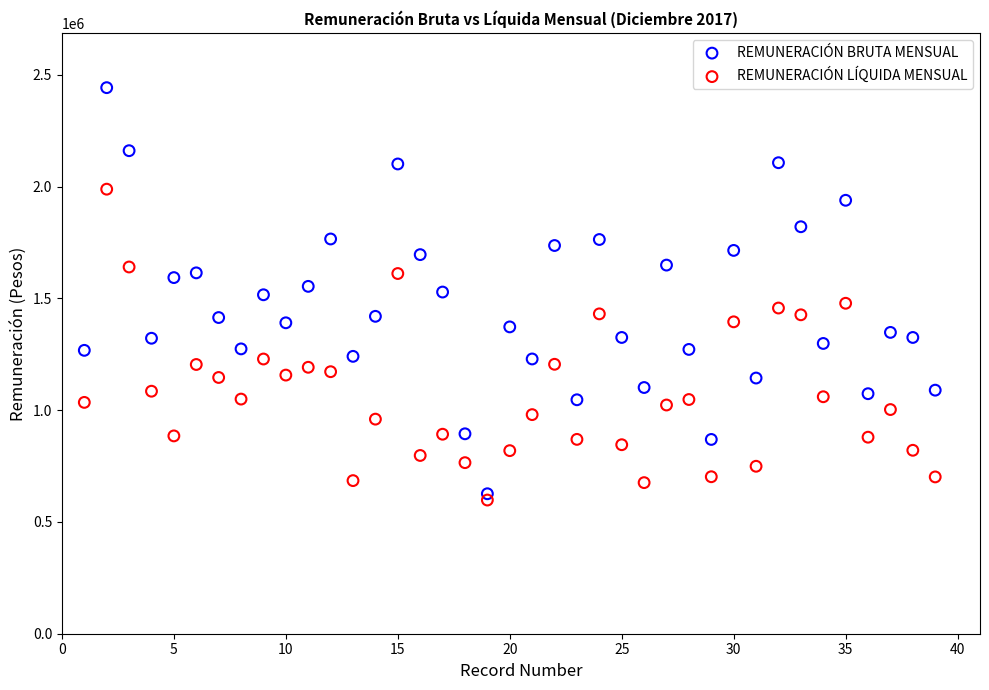

Across all data points, what is the range of X values (max minus min)?

38